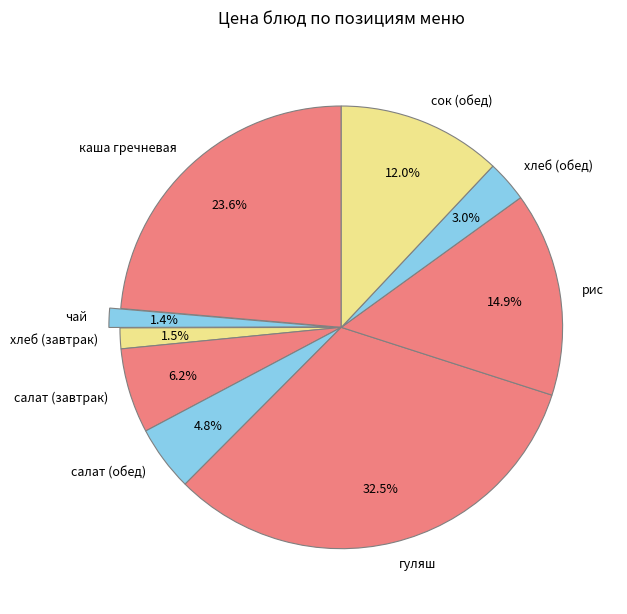

Combined, what portion of the pie is салат (обед) and чай?

6.2%